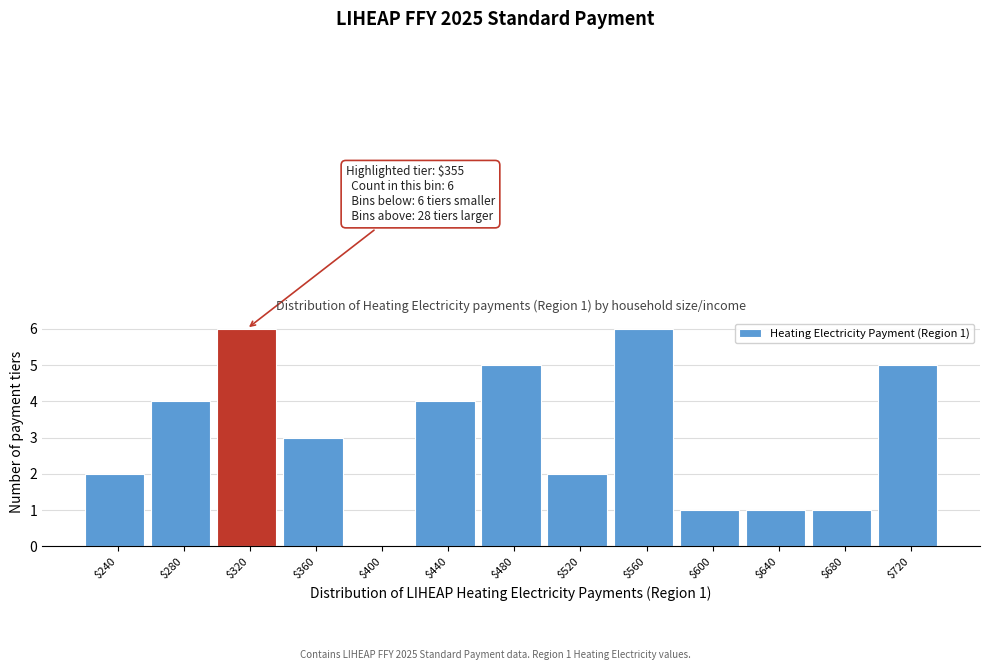

What is the sum of all values?

40